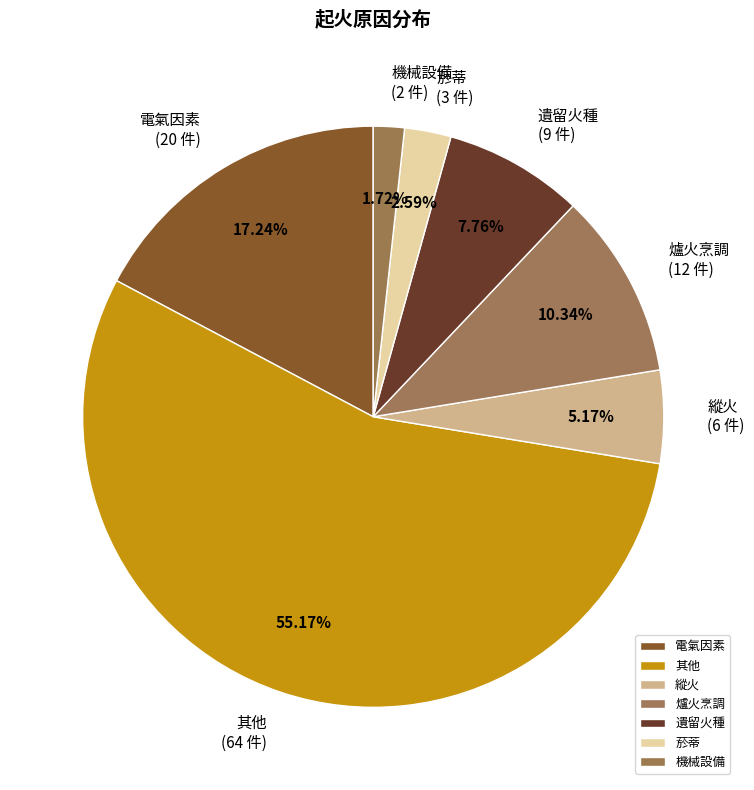

What is the smallest slice in the pie chart?

機械設備